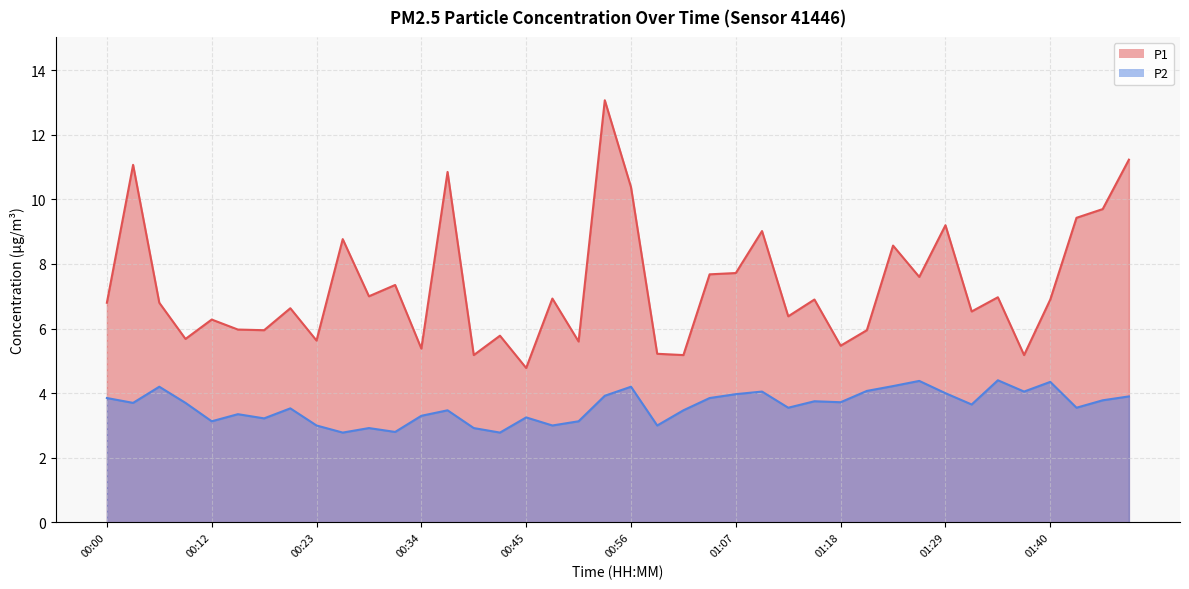

True or false: P1 and P2 intersect in this chart.

False